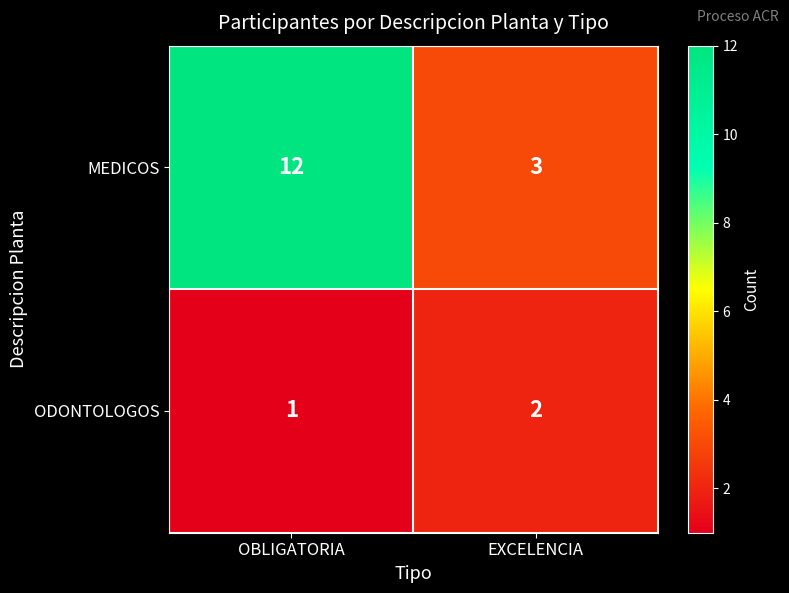

Rank the series by their maximum value, from highest to lowest.

MEDICOS, ODONTOLOGOS